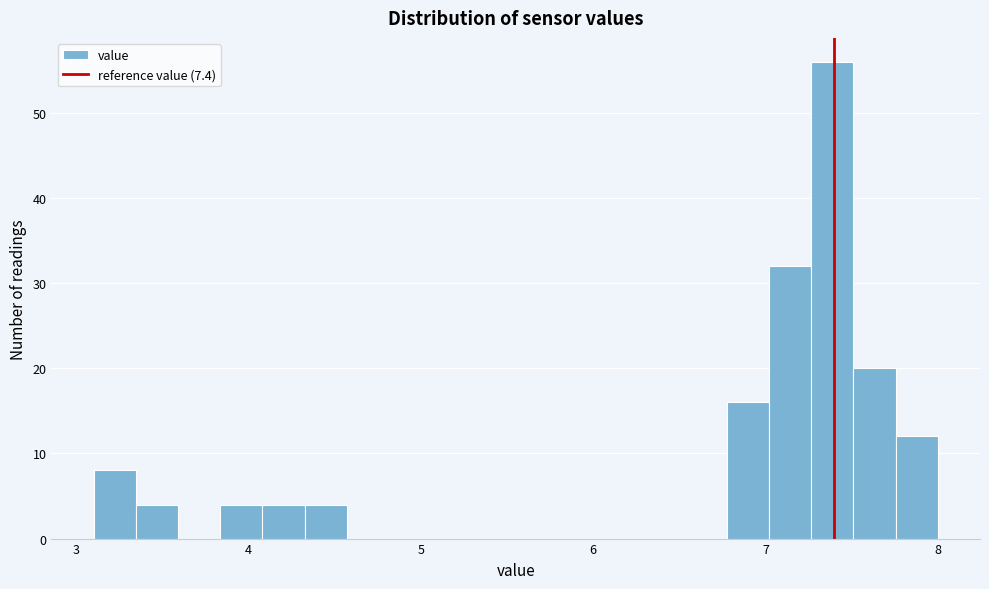

Around what value on the x-axis is the tallest bar? Give the approximate position of its centre, as read against the axis.

7.4